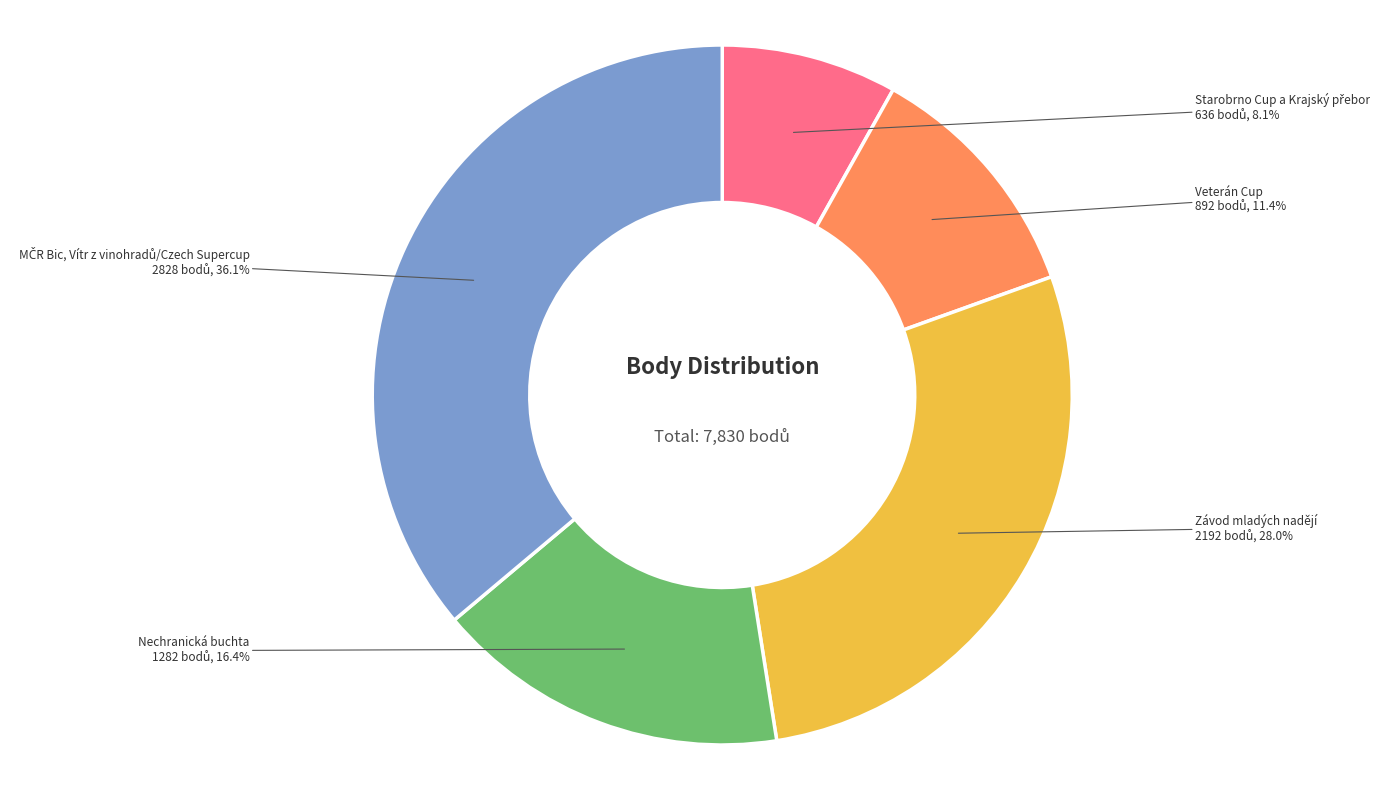

How many slices are in this pie chart?

5